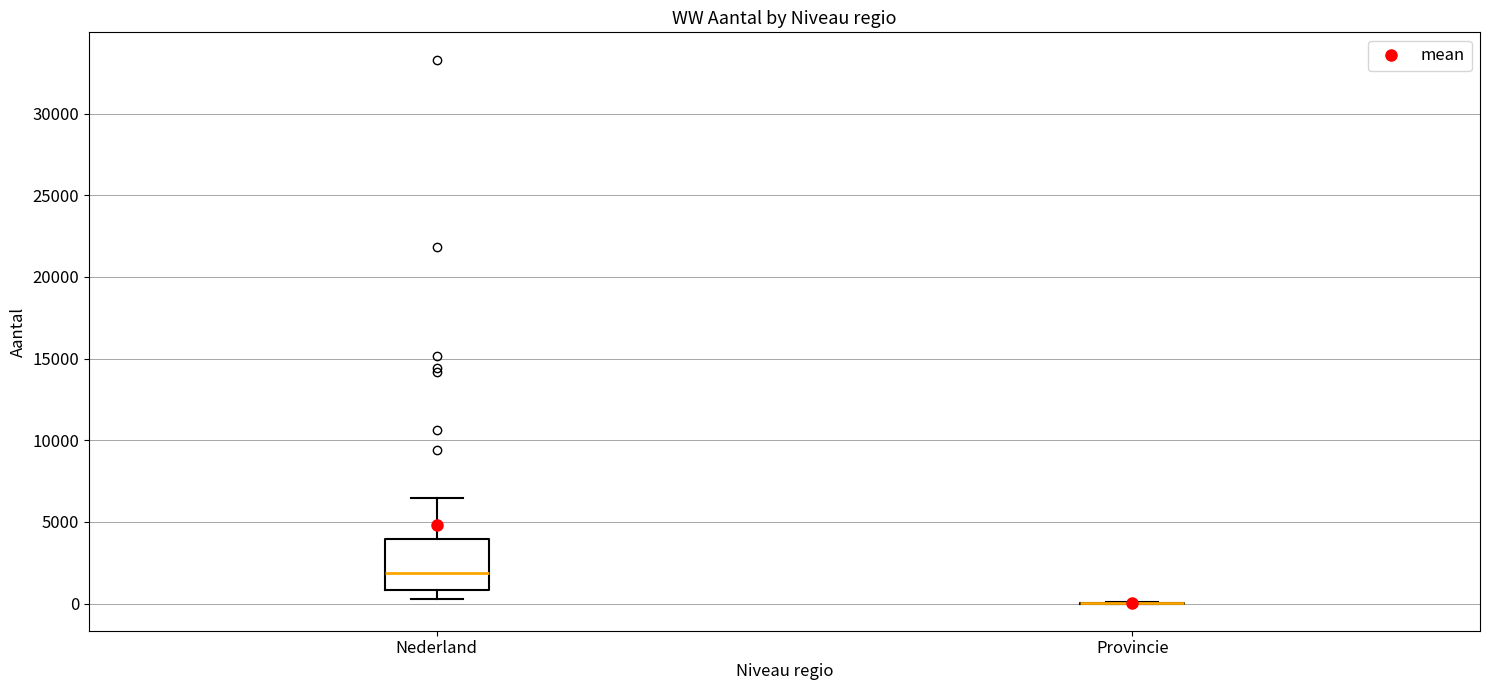

Reading left to right, transcribe this box plot: for each box, give where its median line is, the range the box spans, and where its two whiskers end, as read against the y-axis. The values are not printed on the chart, so give them approximately, as read against the axis.

Nederland: median 2000, box 1000 to 4000, whiskers 500 to 6500
Provincie: box collapsed to a line at 0, whiskers 0 to 0